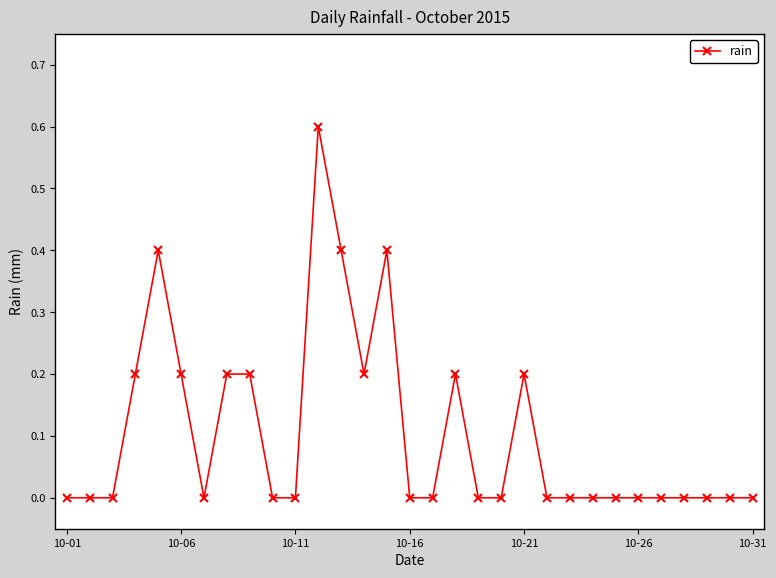

What is the greatest value displayed?

0.6